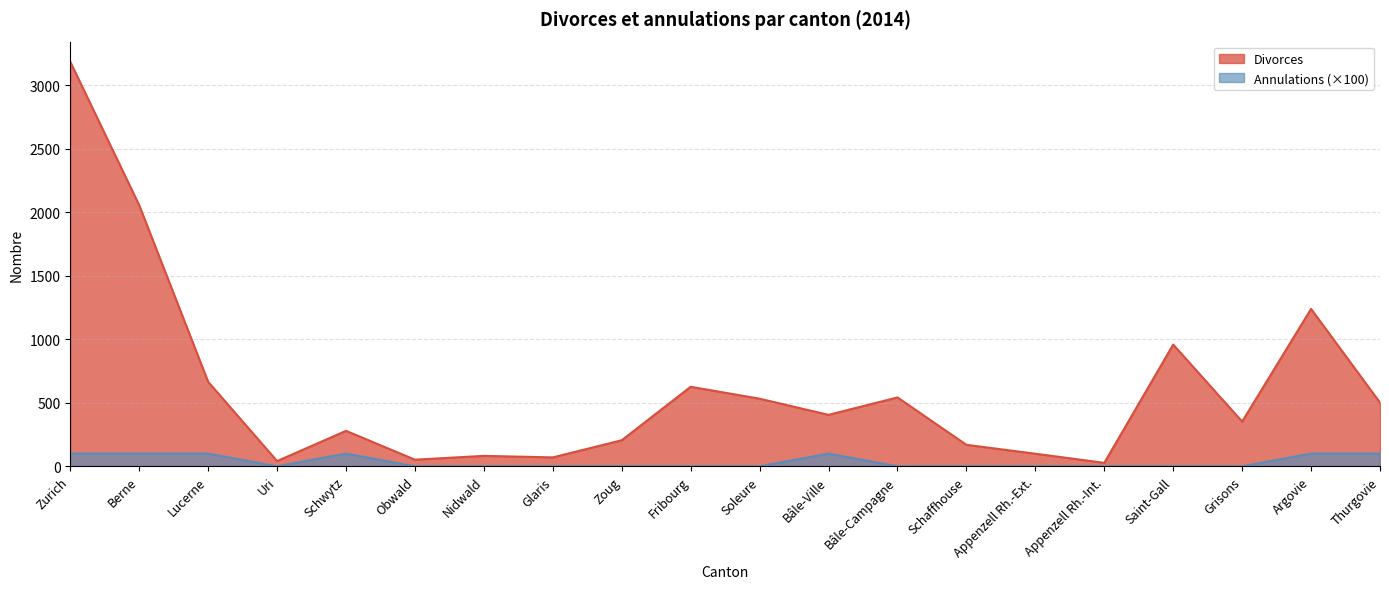

List the series in order of their overall mean, highest first.

Divorces, Annulations (×100)